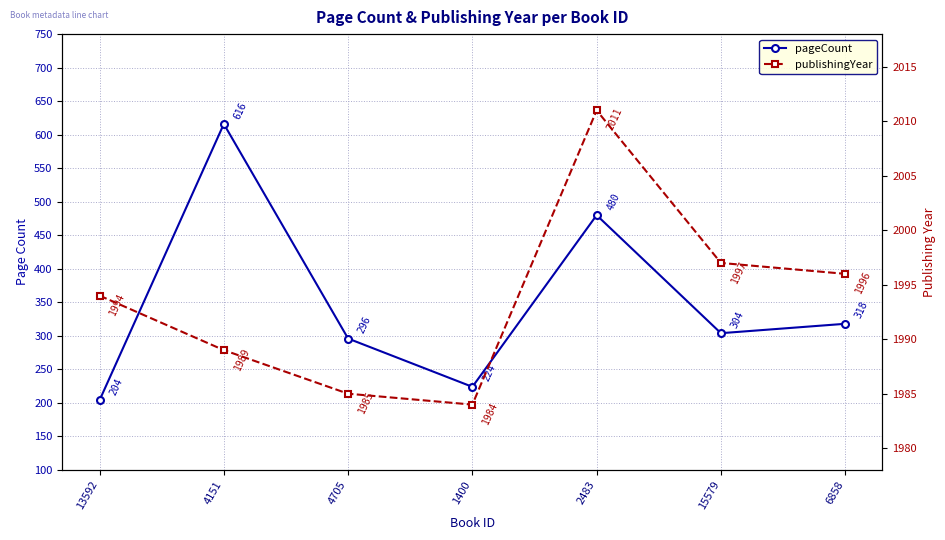

At 4705, list the series in order from largest to smallest.

publishingYear, pageCount